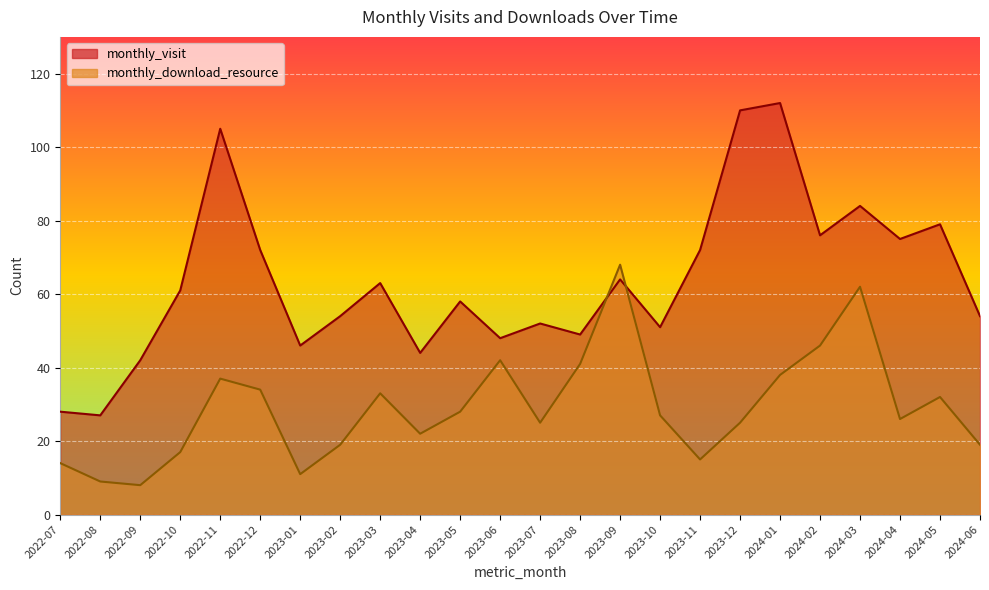

True or false: monthly_download_resource and monthly_visit intersect in this chart.

True